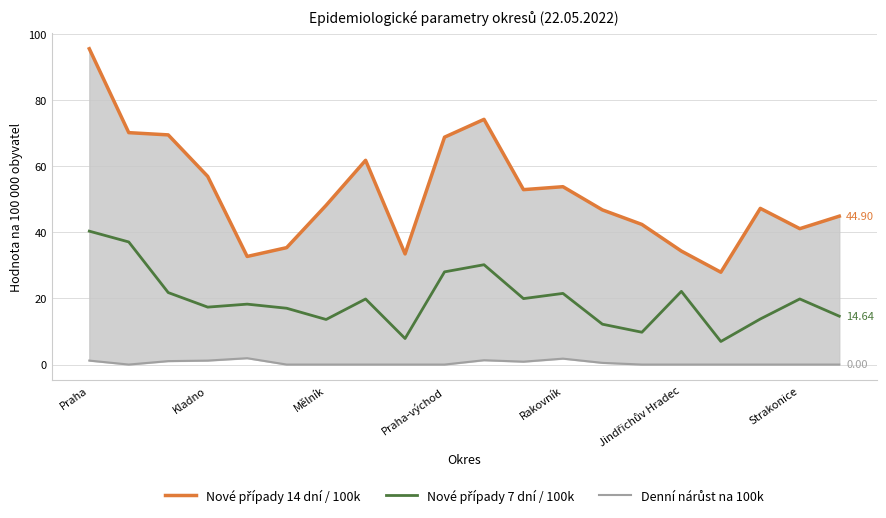

What are all the series names shown in the legend?

Nové případy 14 dní / 100k, Nové případy 7 dní / 100k, Denní nárůst na 100k